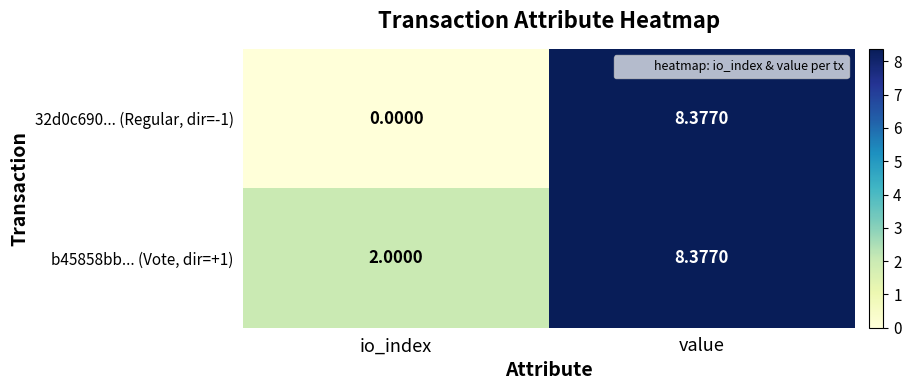

Which category has the highest value in the 32d0c690... (Regular, dir=-1) series?

value